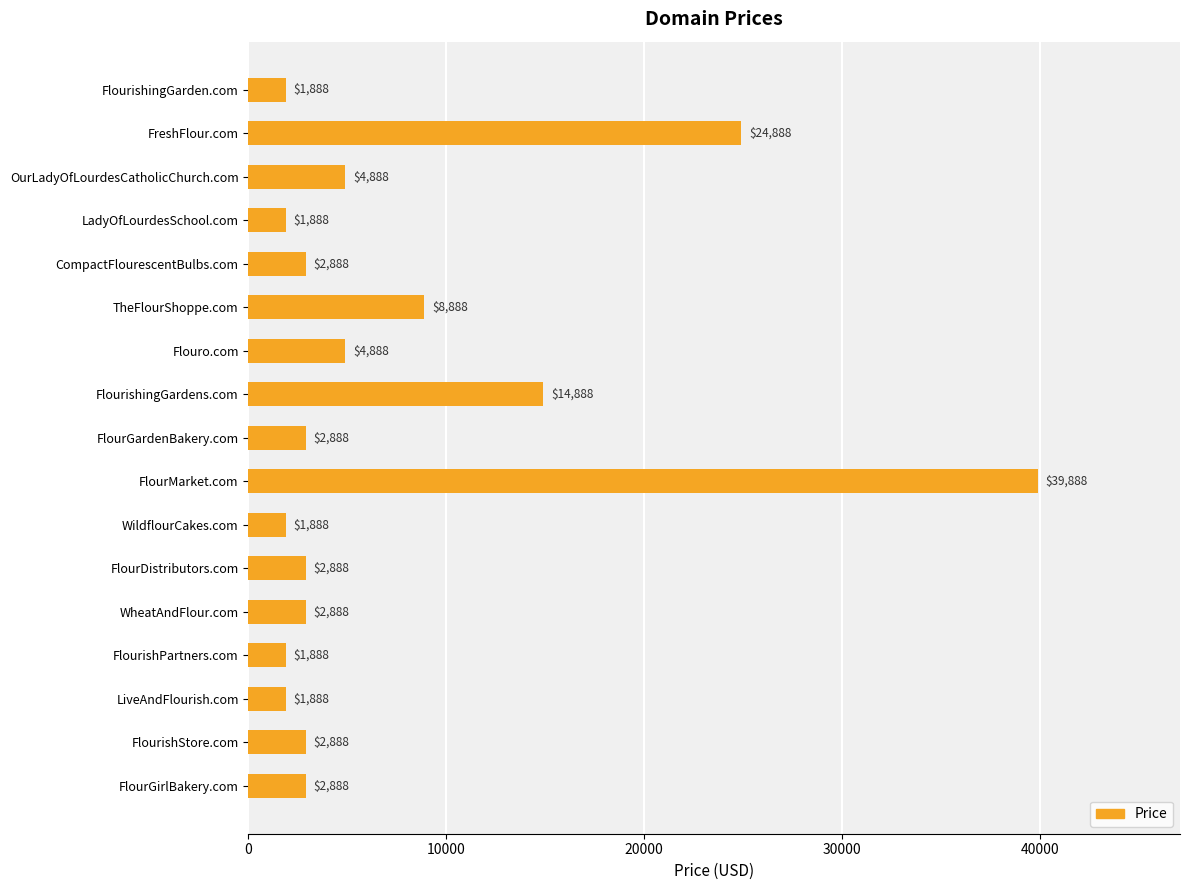

What is the greatest value displayed?

39888